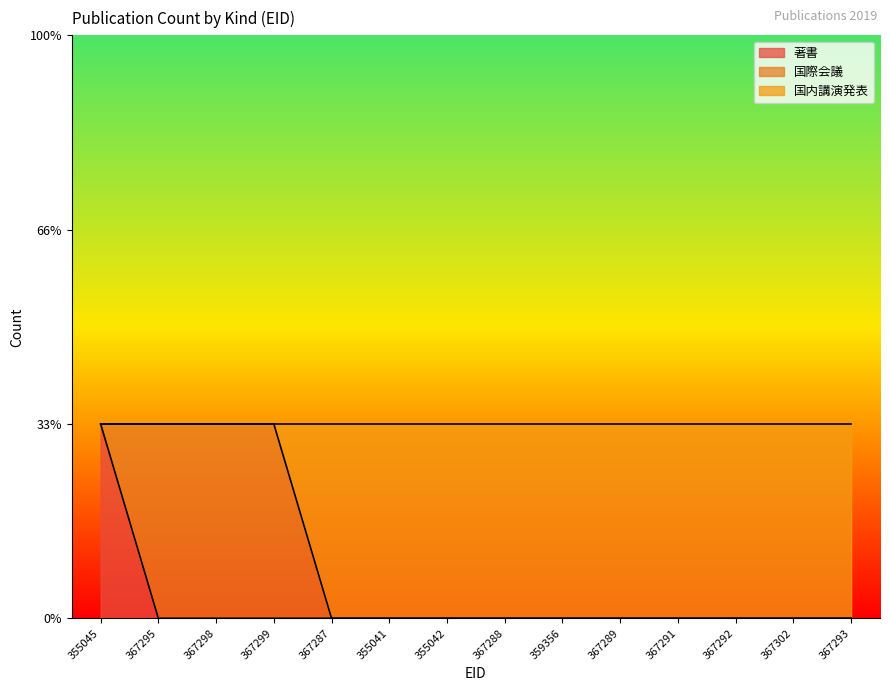

What is the approximate value of 国内講演発表 at 367299?

1